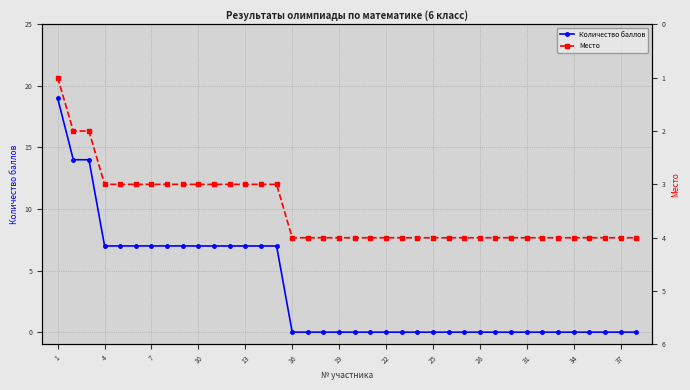

True or false: Количество баллов has a value of 0 at 22.

True